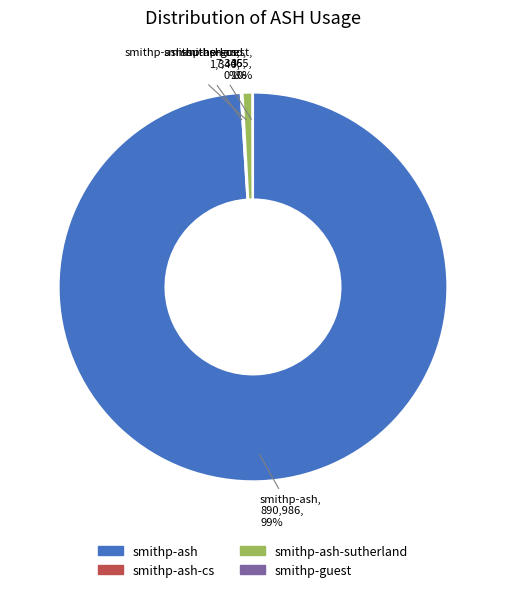

Is there any slice that represents more than half of the pie?

Yes